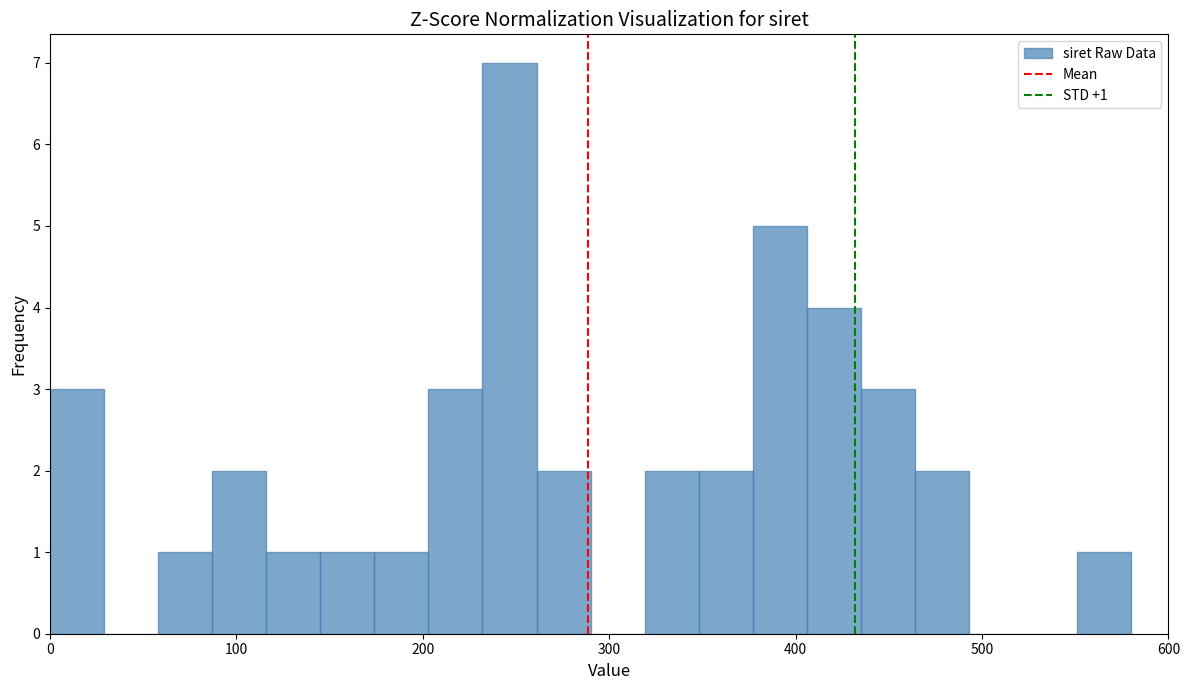

Read against the x-axis, roughly where is the centre of the tallest bar?

250